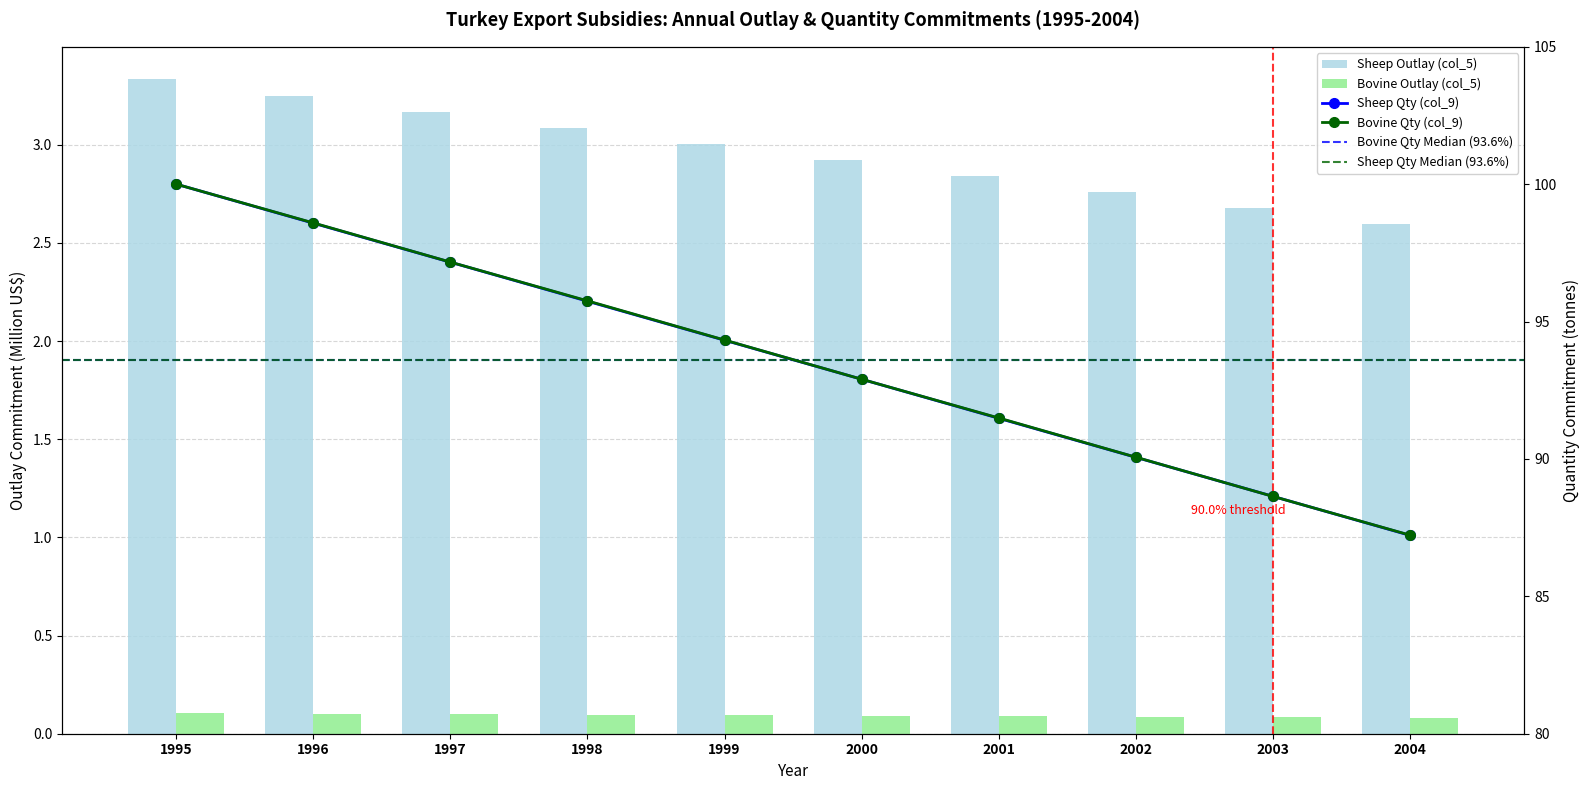

Where is Sheep Qty (col_9) nearest to the value 2?

2004